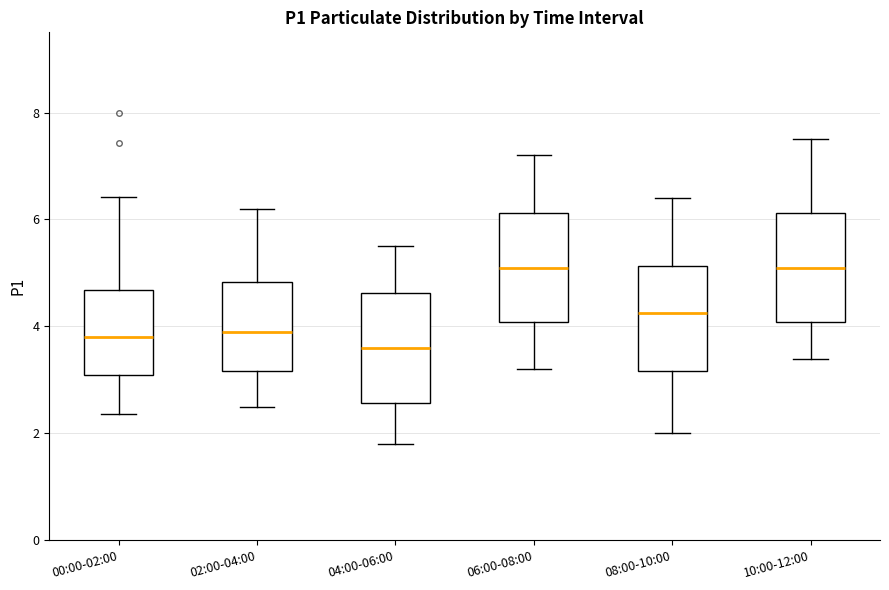

Reading left to right, read every box against the y-axis: the position of its median line, the range the box covers, and the ends of its whiskers. The values are not printed on the chart, so give them approximately, as read against the axis.

00:00-02:00: median 3.8, box 3.0 to 4.6, whiskers 2.4 to 6.4
02:00-04:00: median 4.0, box 3.2 to 4.8, whiskers 2.6 to 6.2
04:00-06:00: median 3.6, box 2.6 to 4.6, whiskers 1.8 to 5.6
06:00-08:00: median 5.2, box 4.0 to 6.2, whiskers 3.2 to 7.2
08:00-10:00: median 4.2, box 3.2 to 5.2, whiskers 2.0 to 6.4
10:00-12:00: median 5.2, box 4.0 to 6.2, whiskers 3.4 to 7.6